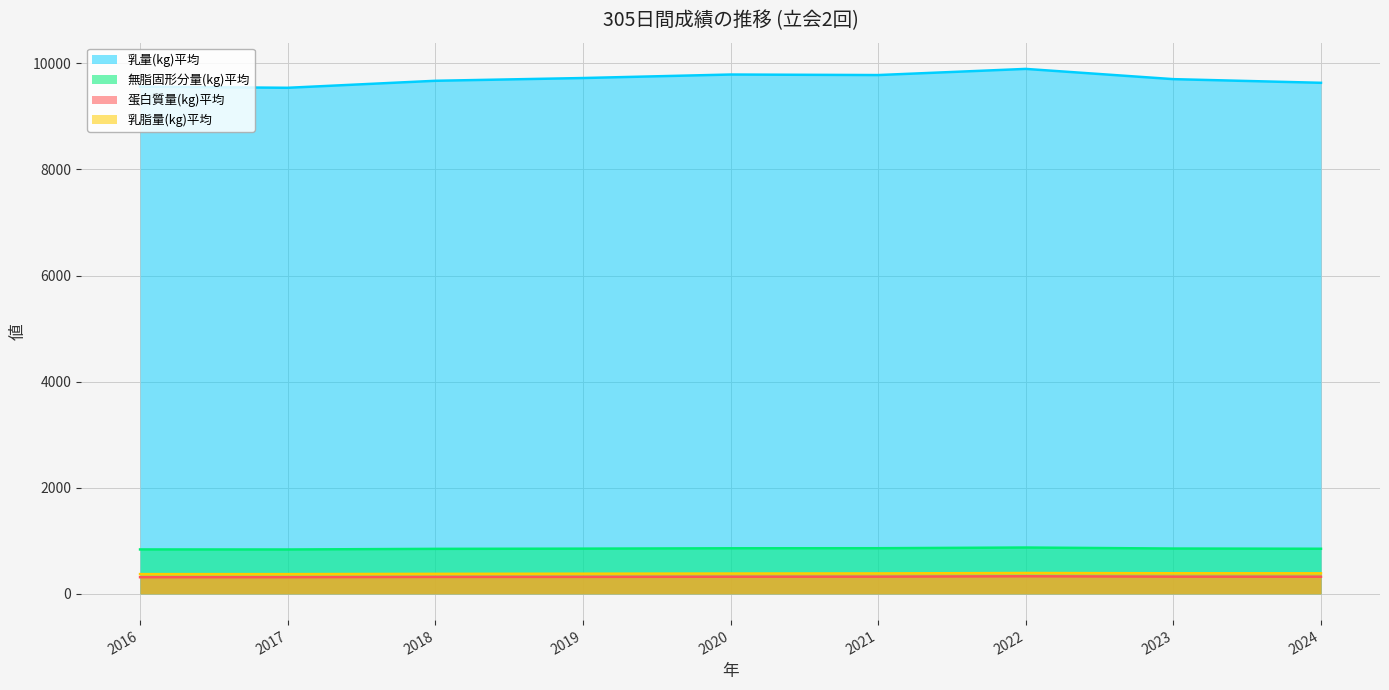

Reading right to left, what are all the values shown in this chart?

乳量(kg)平均: 9633	9702	9895	9779	9789	9723	9671	9539	9560
無脂固形分量(kg)平均: 850	854	873	860	859	852	848	836	837
蛋白質量(kg)平均: 323	324	331	324	323	320	319	314	314
乳脂量(kg)平均: 387	388	393	385	383	380	377	372	372